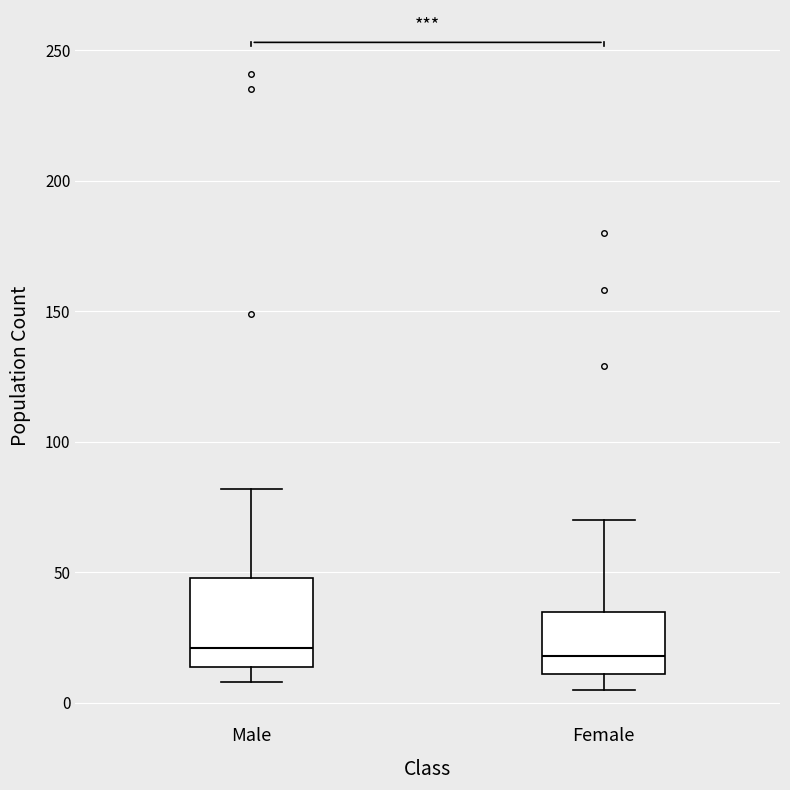

Reading left to right, transcribe this box plot: for each box, give where its median line is, the range the box spans, and where its two whiskers end, as read against the y-axis. The values are not printed on the chart, so give them approximately, as read against the axis.

Male: median 20, box 15 to 50, whiskers 10 to 80
Female: median 20, box 10 to 35, whiskers 5 to 70